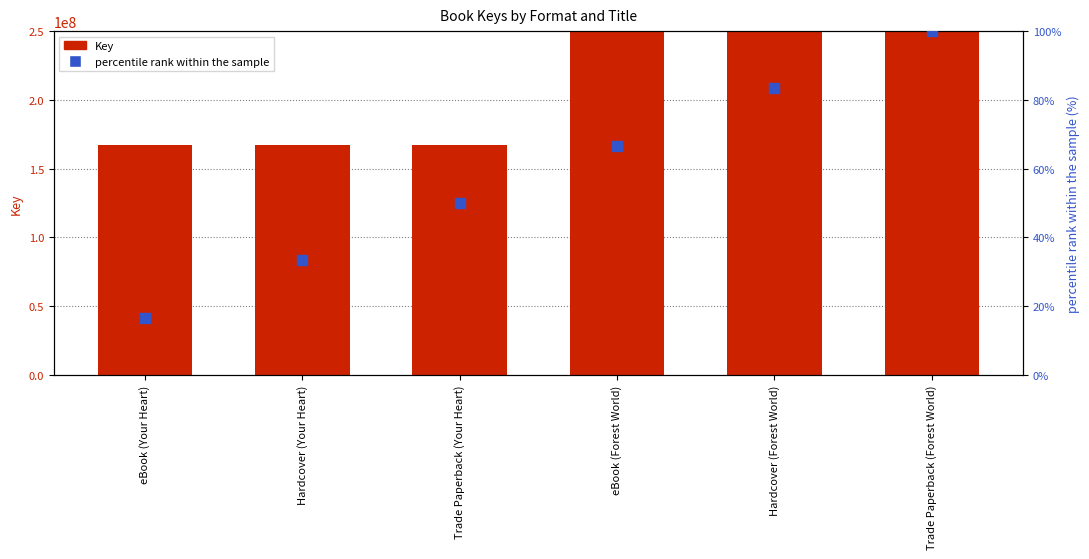

What are all the series names shown in the legend?

Key, percentile rank within the sample